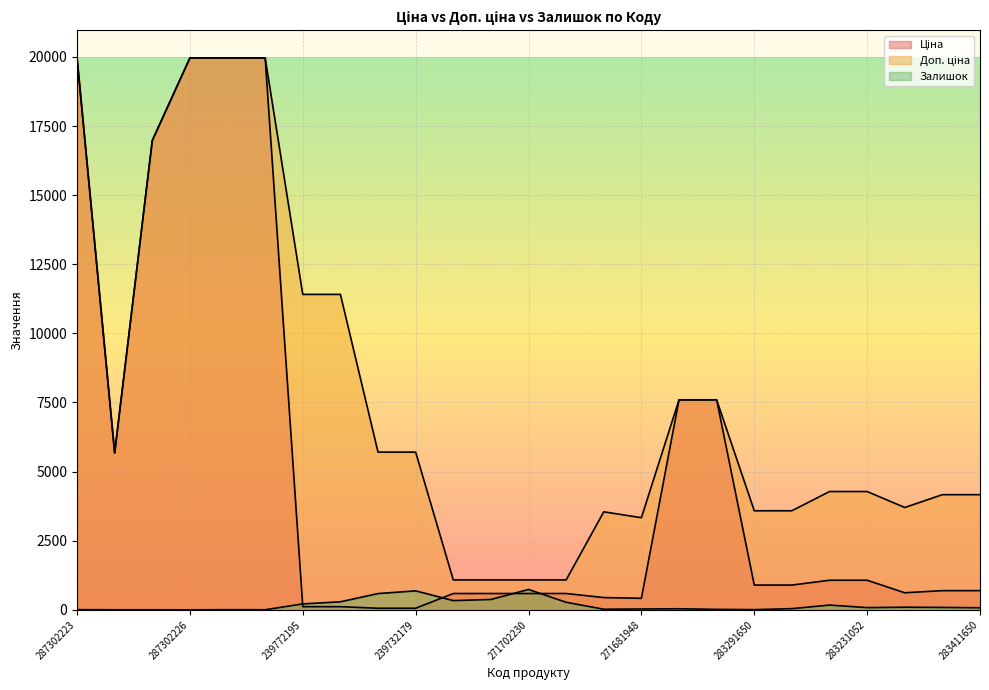

Reading right to left, transcribe all the data shown in this chart.

Ціна: 694.3	694.3	617.0	1069.8	1069.8	895.9	895.9	7596.5	7596.5	416.6	443.1	589.9	589.9	589.9	589.9	57.0	57.0	114.1	114.1	19964.2	19964.2	19964.2	16976.3	5673.8	19964.2
Доп. ціна: 4165.6	4165.6	3701.9	4279.1	4279.1	3583.6	3583.6	7596.5	7596.5	3332.5	3545.0	1081.7	1081.7	1081.7	1081.7	5705.0	5705.0	11410.0	11410.0	19964.2	19964.2	19964.2	16976.3	5673.8	19964.2
Залишок: 75.0	87.0	94.0	80.0	172.0	43.0	7.0	16.0	39.0	30.0	22.0	273.0	736.0	374.0	334.0	686.0	588.0	290.0	214.0	3.0	5.0	0.0	2.0	2.0	7.0